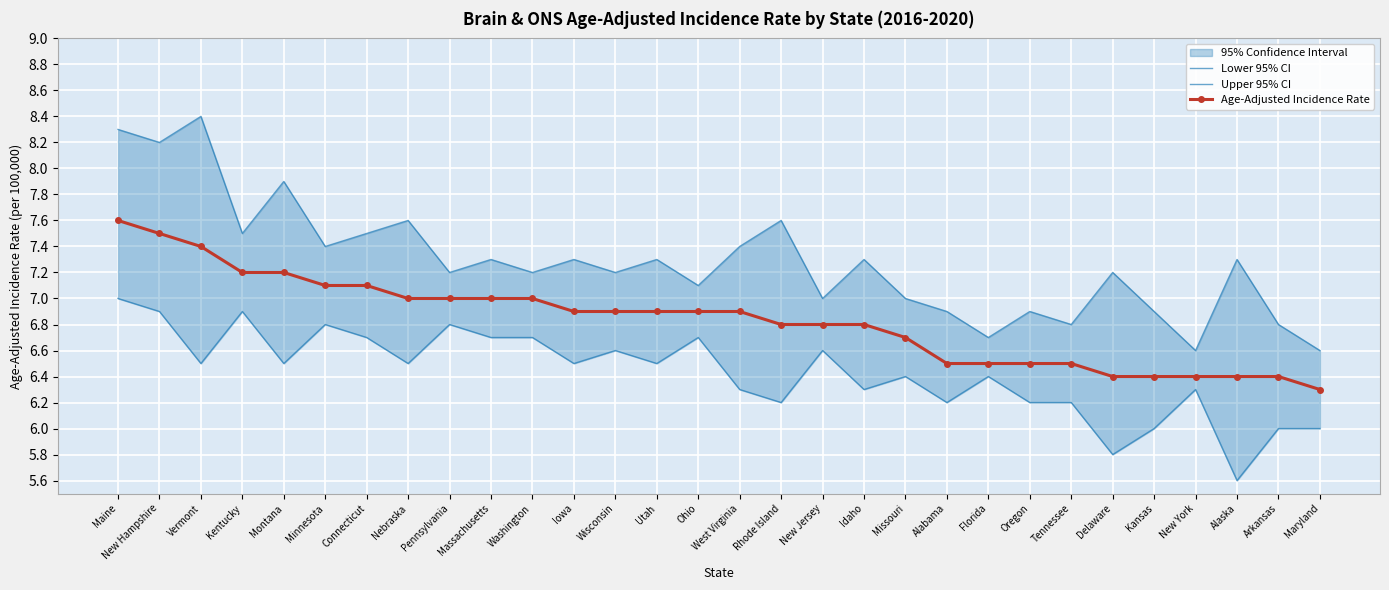

The Upper 95% CI series shows 8.2 at New Hampshire. True or false?

True